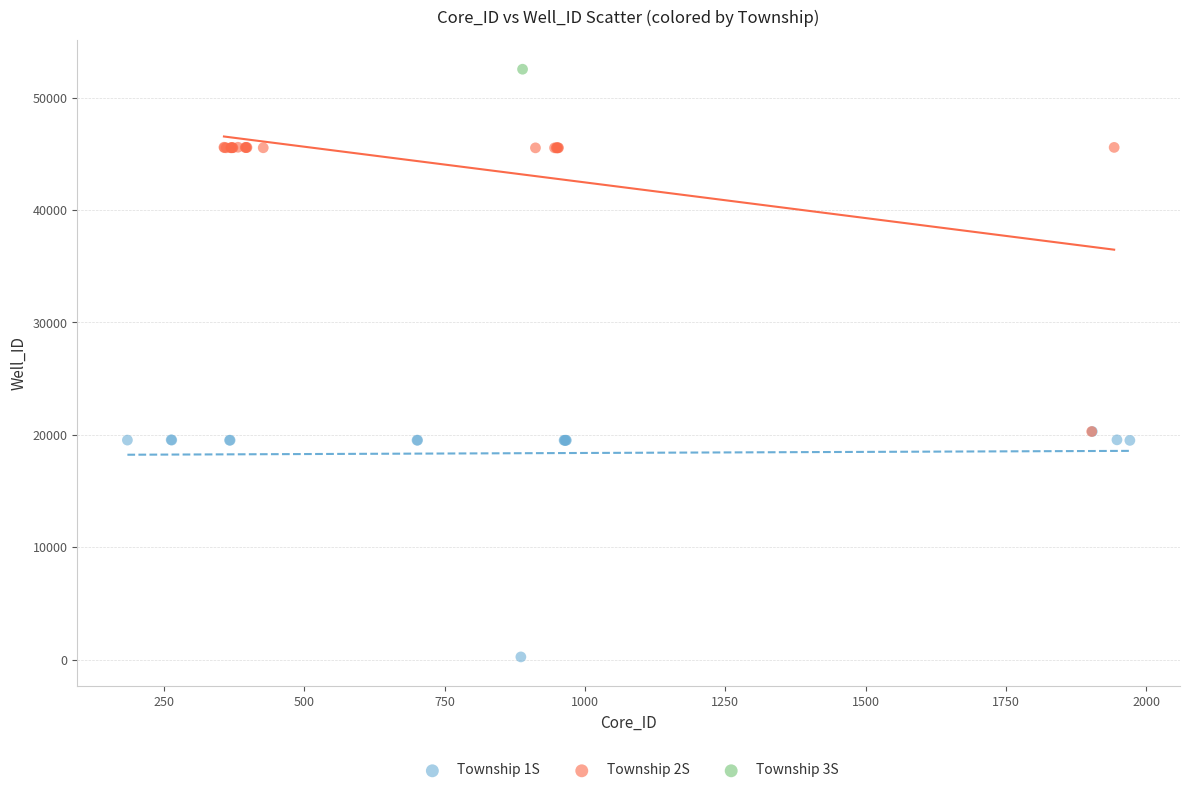

Which series reaches the minimum Y coordinate?

Township 1S